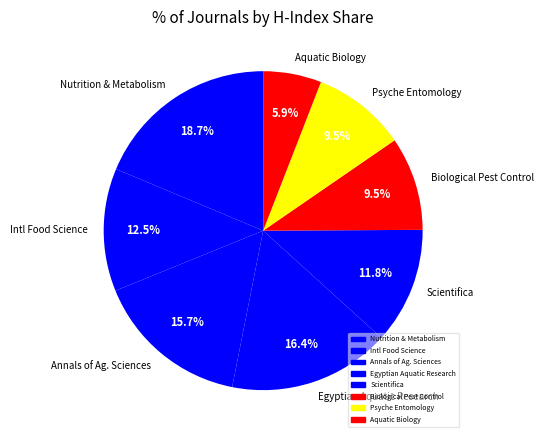

How many slices are in this pie chart?

8